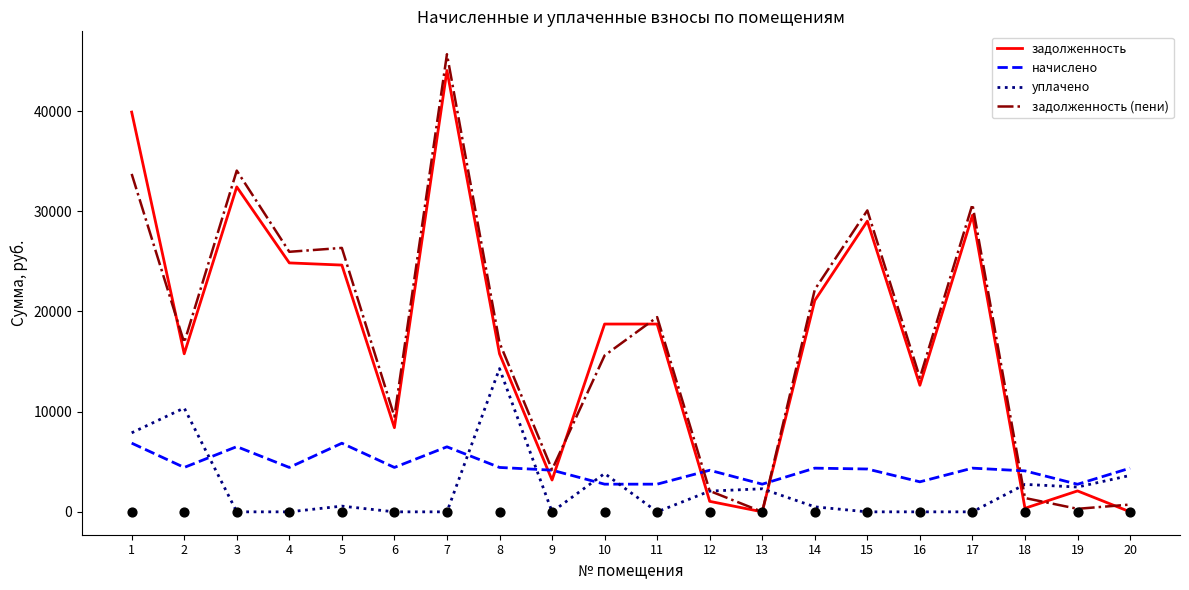

What is the total value across all series at 5?

58381.7